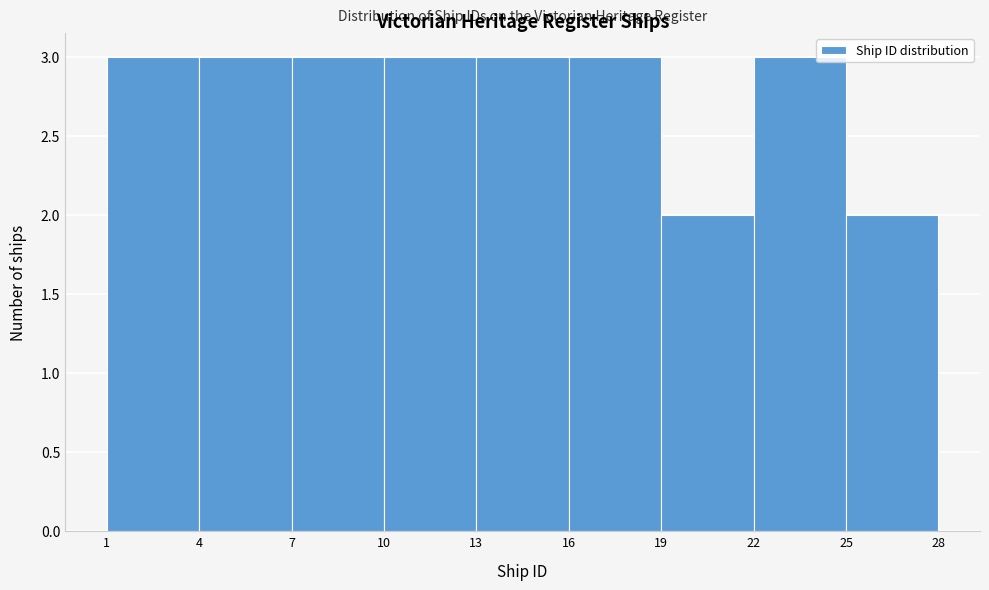

What is the height of the bar covering 19 to 22 on the x-axis? The values are not printed on the chart, so give them approximately, as read against the axis.

2